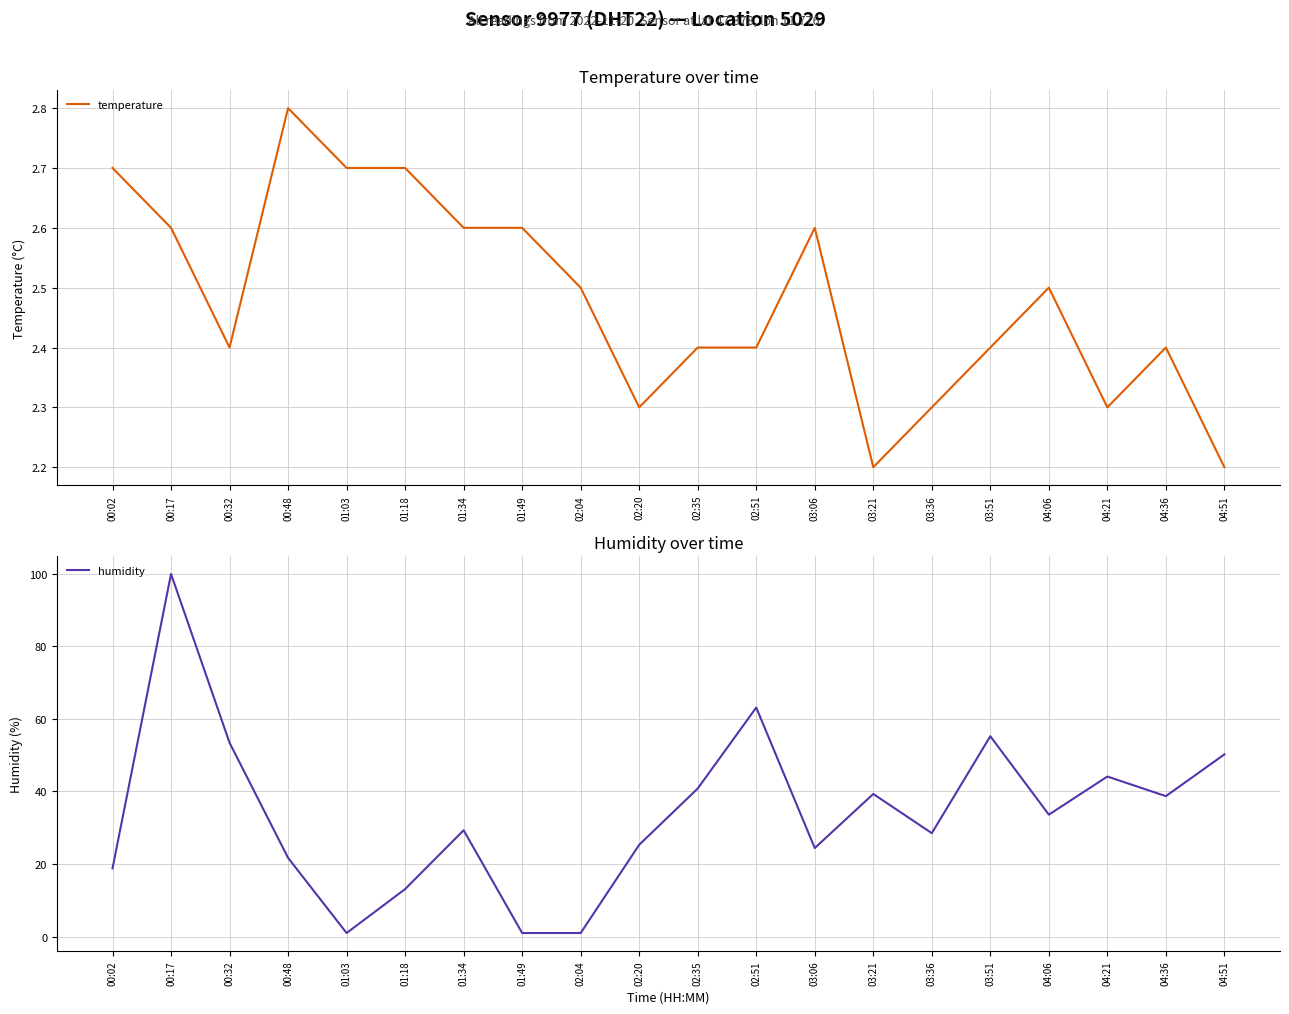

What are all the series names shown in the legend?

temperature, humidity